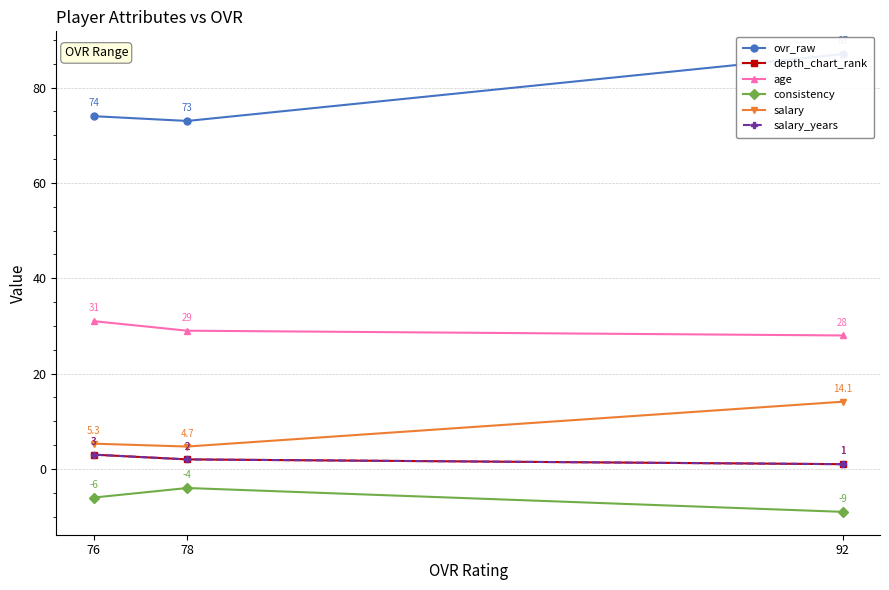

Which category has the highest value across all series?

92